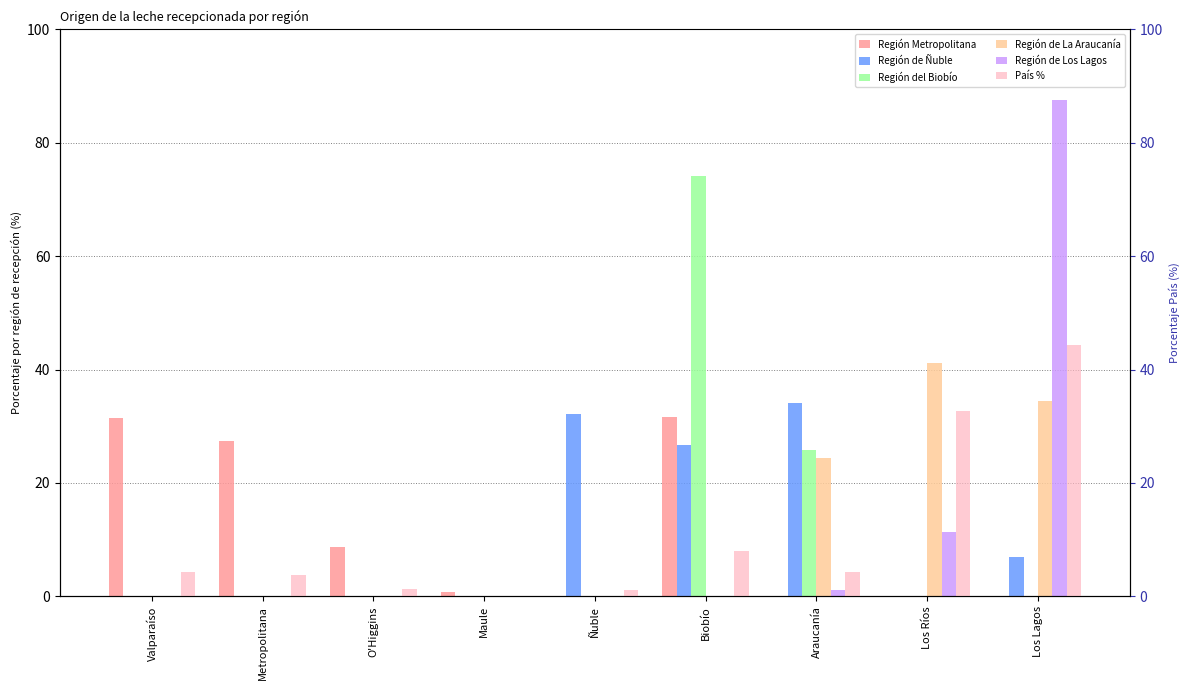

What is the sum of all Región de Los Lagos values?

100.0